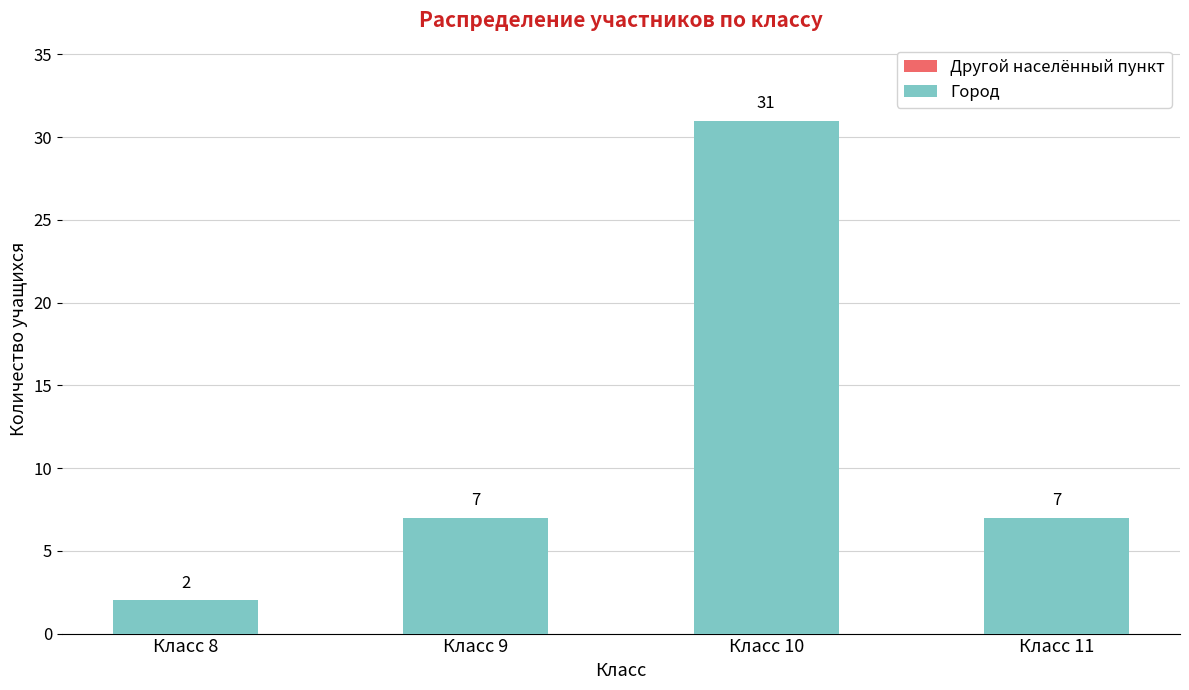

Is it true that the value at Класс 10 is 12?

False